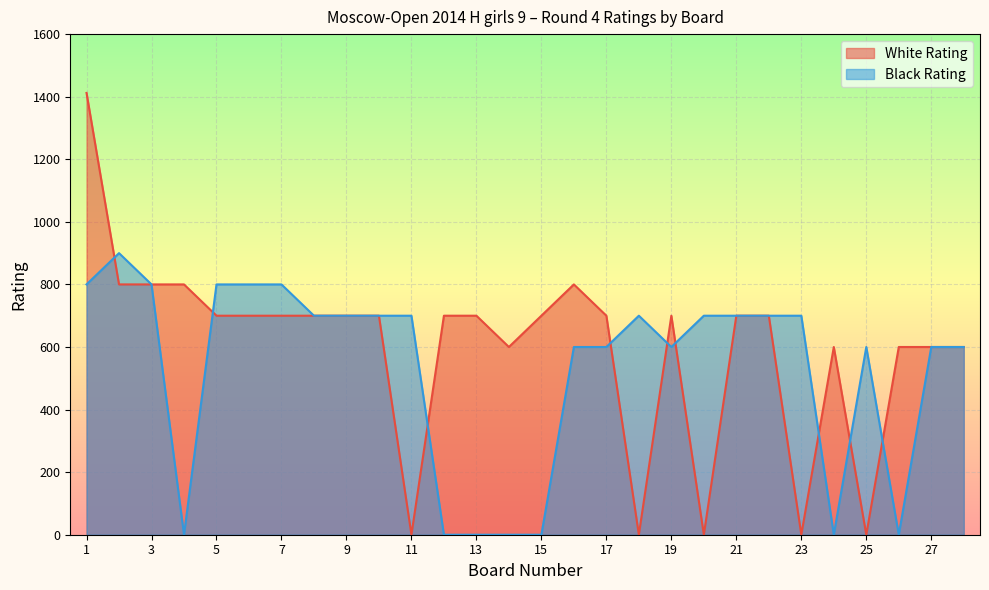

Which category has the highest value in the White Rating series?

1